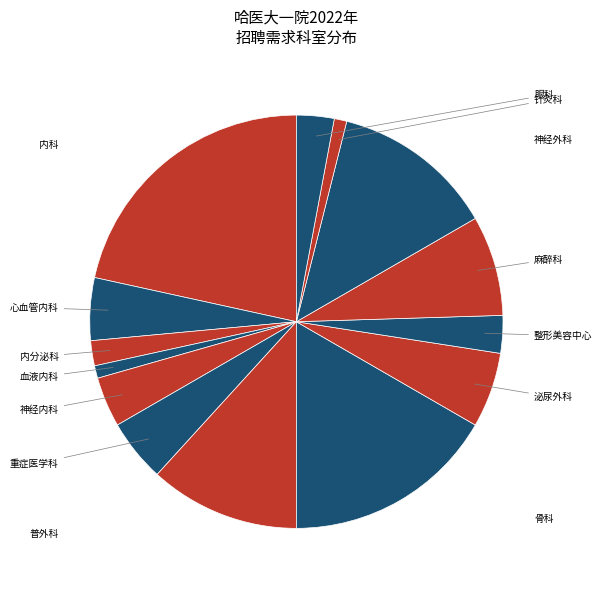

Which category has the smallest portion of the pie?

血液内科